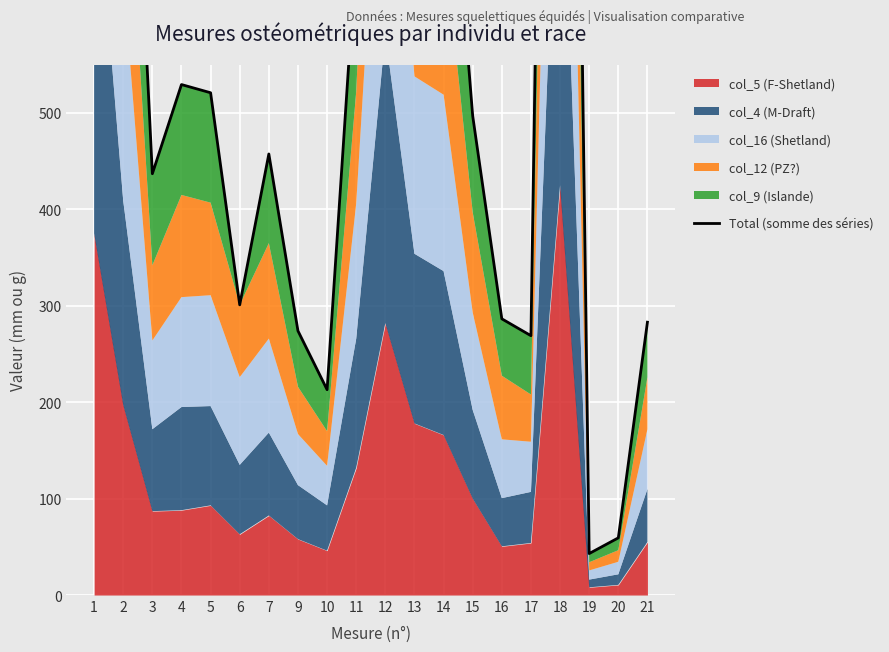

How many interior local valleys (lower than both neighbors) does the data have?

5